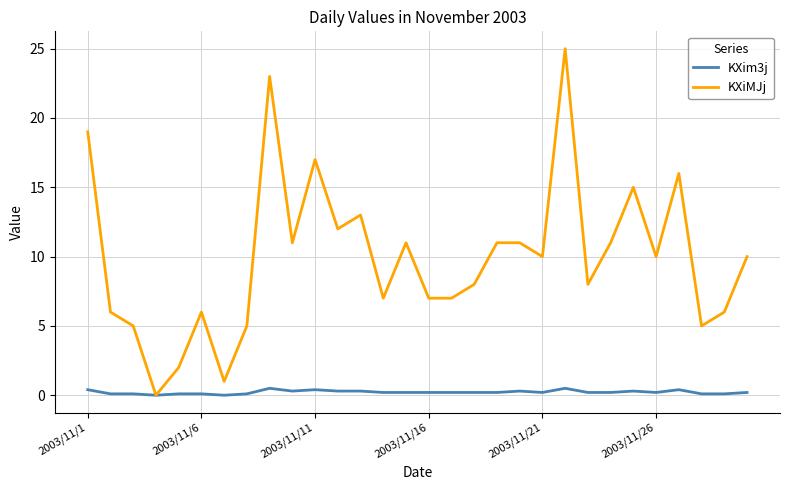

List the series in order of their peak value, lowest first.

KXim3j, KXiMJj